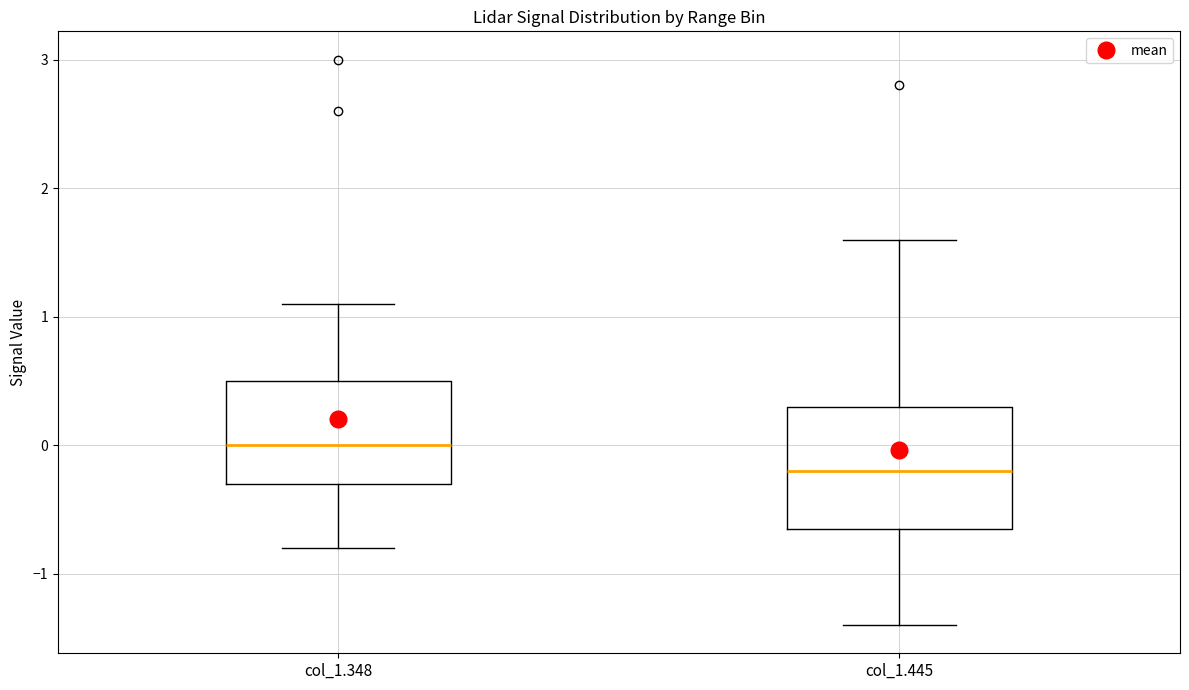

Reading left to right, read every box against the y-axis: the position of its median line, the range the box covers, and the ends of its whiskers. The values are not printed on the chart, so give them approximately, as read against the axis.

col_1.348: median 0.0, box -0.3 to 0.5, whiskers -0.8 to 1.1
col_1.445: median -0.2, box -0.6 to 0.3, whiskers -1.4 to 1.6